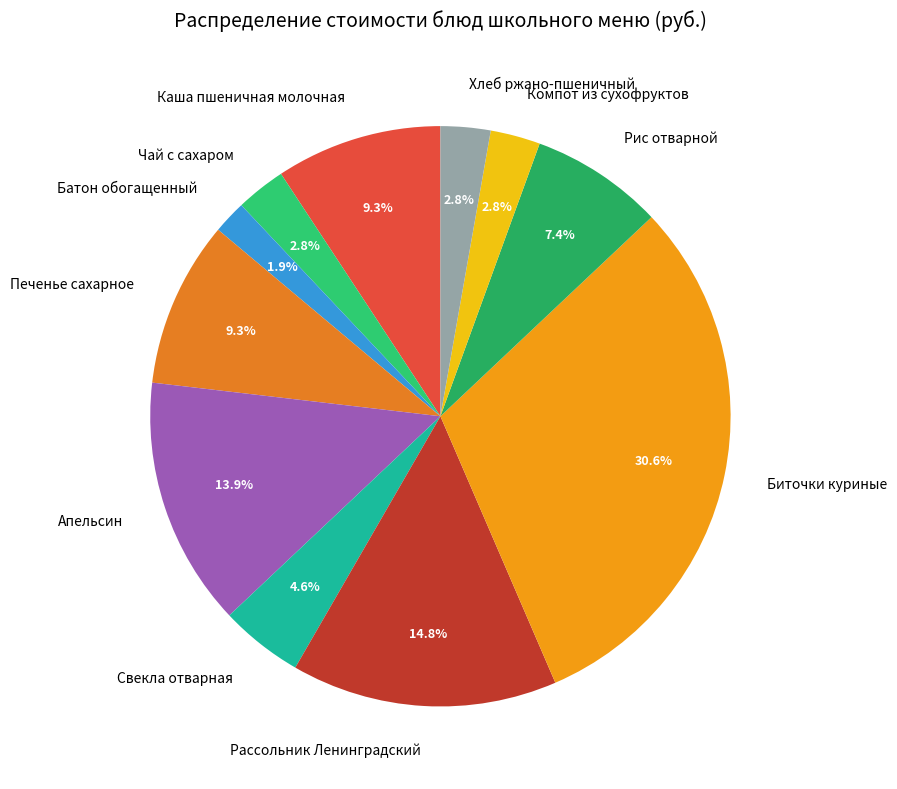

Does Рассольник Ленинградский account for over 50% of the chart?

No